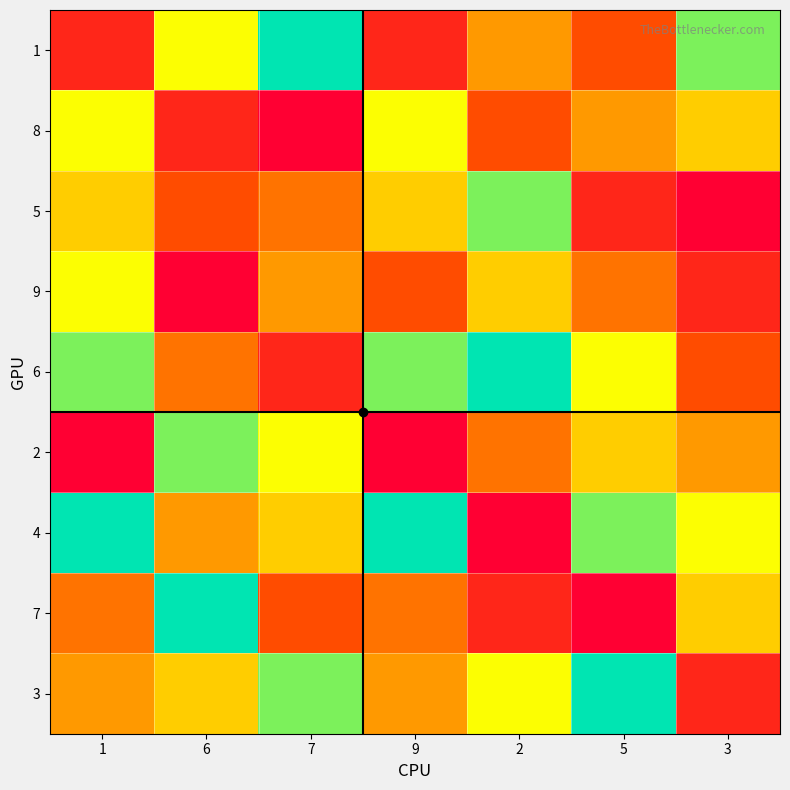

How many data points does each series have?

7